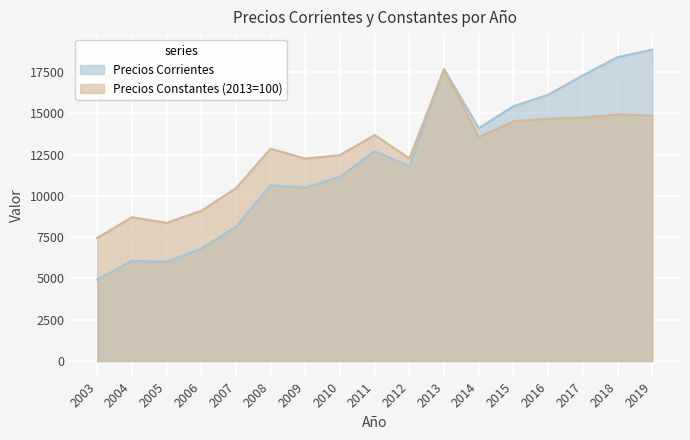

How many values in the Precios Constantes (2013=100) series are below 12860?

8